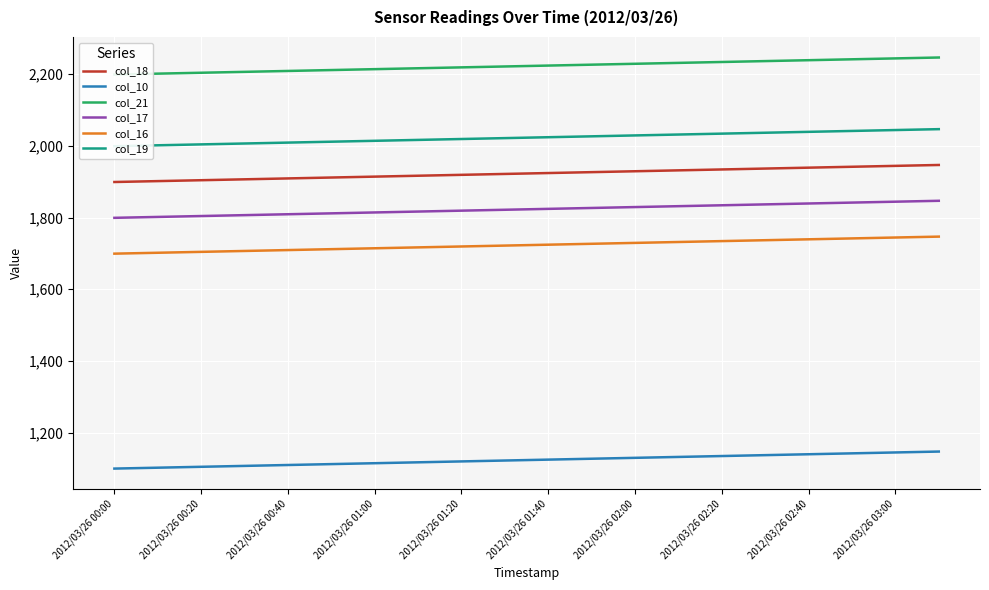

Reading left to right, what are all the values shown in this chart?

col_18: 1899.1	1901.6	1904.1	1906.6	1909.1	1911.6	1914.1	1916.6	1919.1	1921.6	1924.1	1926.6	1929.1	1931.6	1934.1	1936.6	1939.1	1941.6	1944.1	1946.6
col_10: 1099.9	1102.4	1104.9	1107.4	1109.9	1112.4	1114.9	1117.4	1119.9	1122.4	1124.9	1127.4	1129.9	1132.4	1134.9	1137.4	1139.9	1142.4	1144.9	1147.4
col_21: 2198.8	2201.3	2203.8	2206.3	2208.8	2211.3	2213.8	2216.3	2218.8	2221.3	2223.8	2226.3	2228.8	2231.3	2233.8	2236.3	2238.8	2241.3	2243.8	2246.3
col_17: 1799.2	1801.7	1804.2	1806.7	1809.2	1811.7	1814.2	1816.7	1819.2	1821.7	1824.2	1826.7	1829.2	1831.7	1834.2	1836.7	1839.2	1841.7	1844.2	1846.7
col_16: 1699.3	1701.8	1704.3	1706.8	1709.3	1711.8	1714.3	1716.8	1719.3	1721.8	1724.3	1726.8	1729.3	1731.8	1734.3	1736.8	1739.3	1741.8	1744.3	1746.8
col_19: 1999.0	2001.5	2004.0	2006.5	2009.0	2011.5	2014.0	2016.5	2019.0	2021.5	2024.0	2026.5	2029.0	2031.5	2034.0	2036.5	2039.0	2041.5	2044.0	2046.5